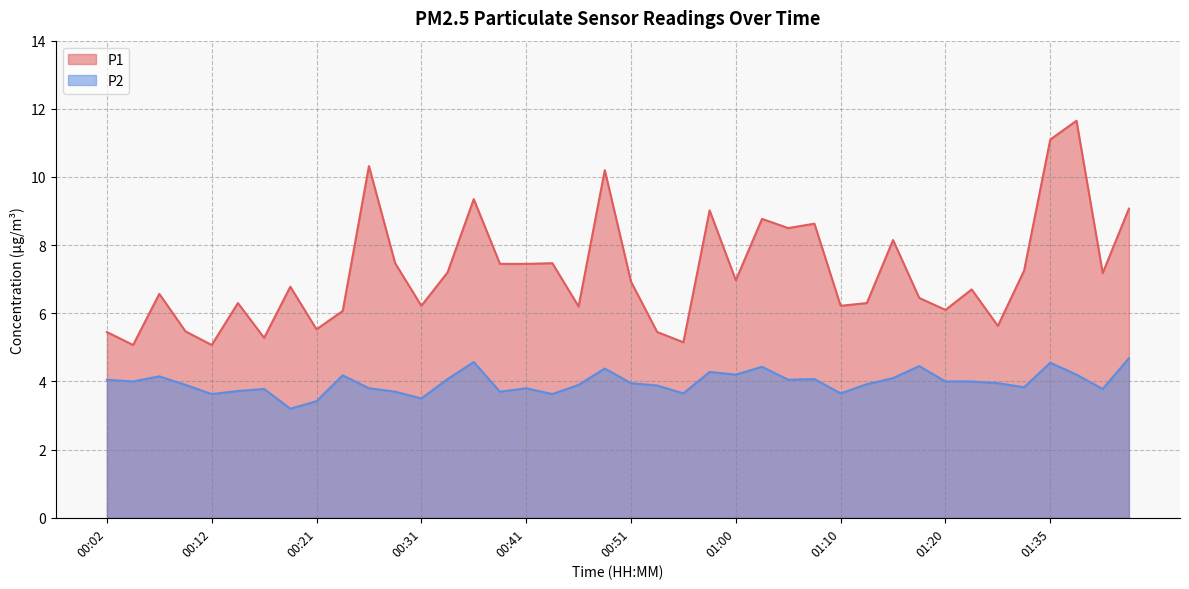

Where does the P1 series first go above 6?

00:07